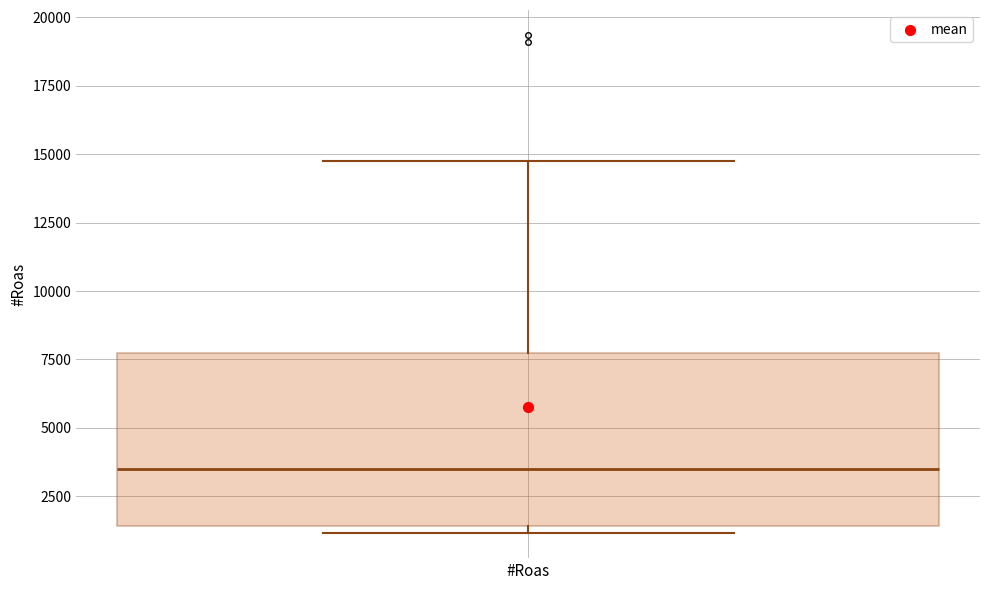

Transcribe this box plot: give where the median line is, the range the box spans, and where the two whiskers end, as read against the y-axis. The values are not printed on the chart, so give them approximately, as read against the axis.

median 3500, box 1500 to 7500, whiskers 1000 to 15000